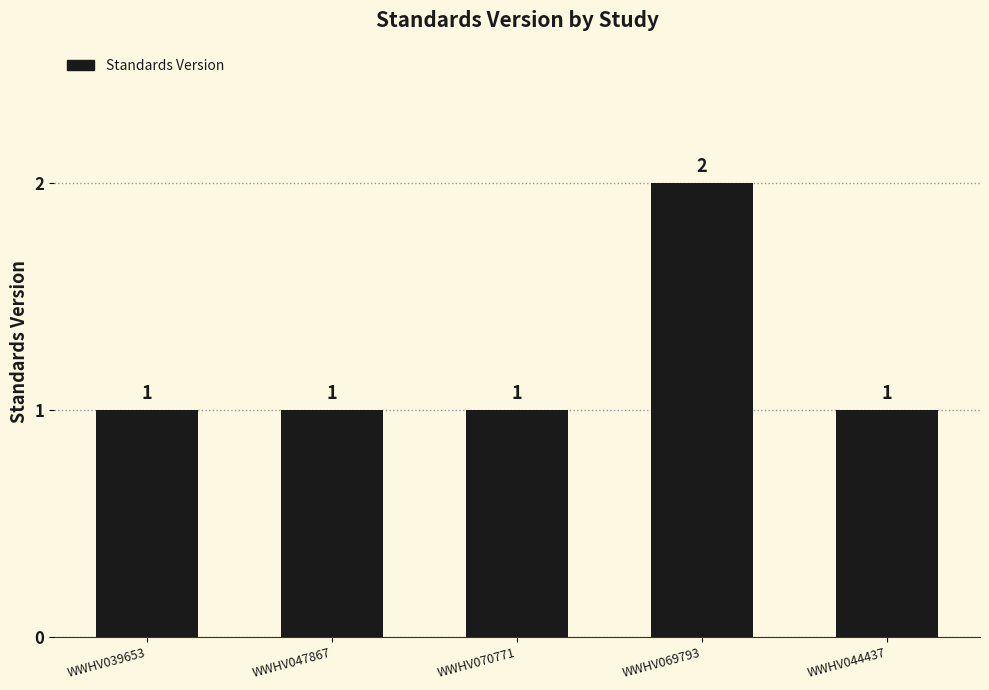

What is the average value?

1